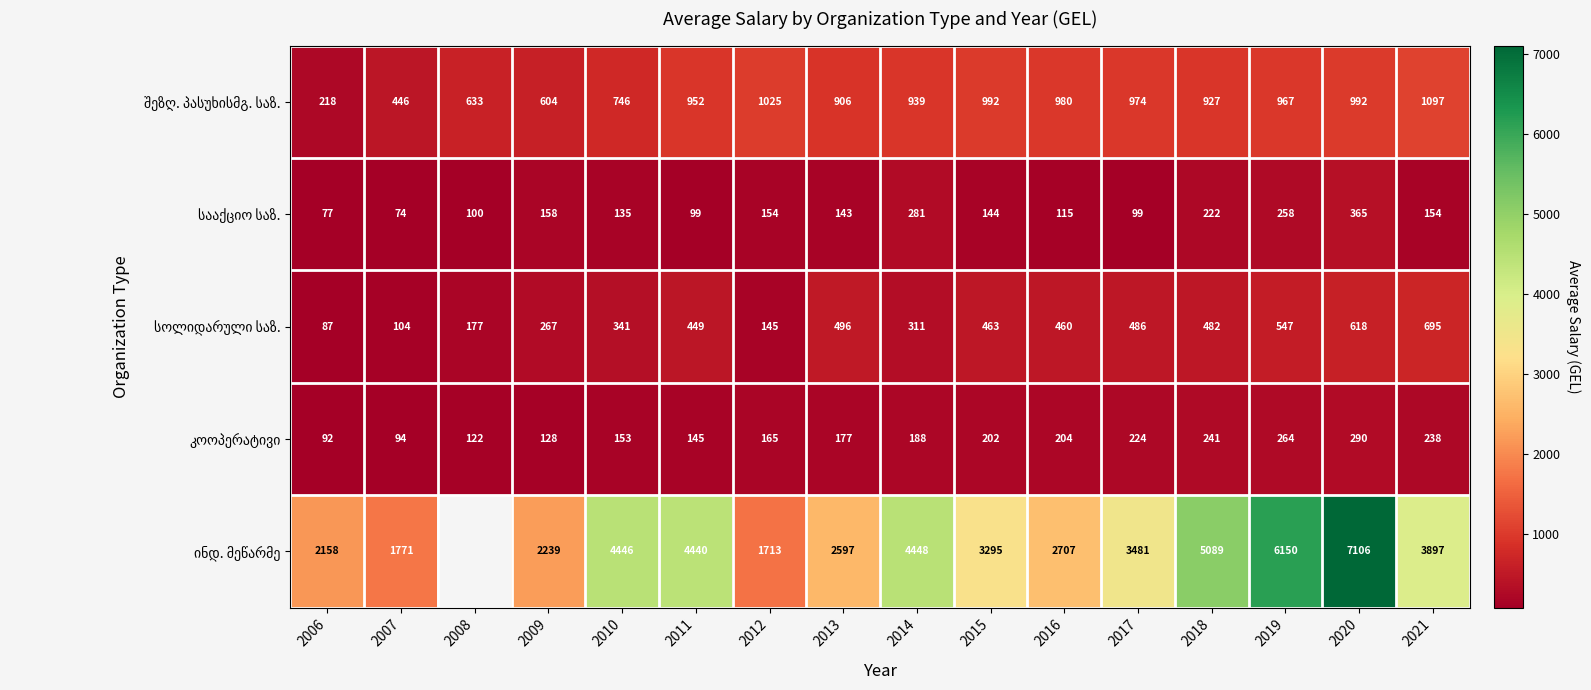

What is the difference between the highest and lowest values at 2011?

4341.0